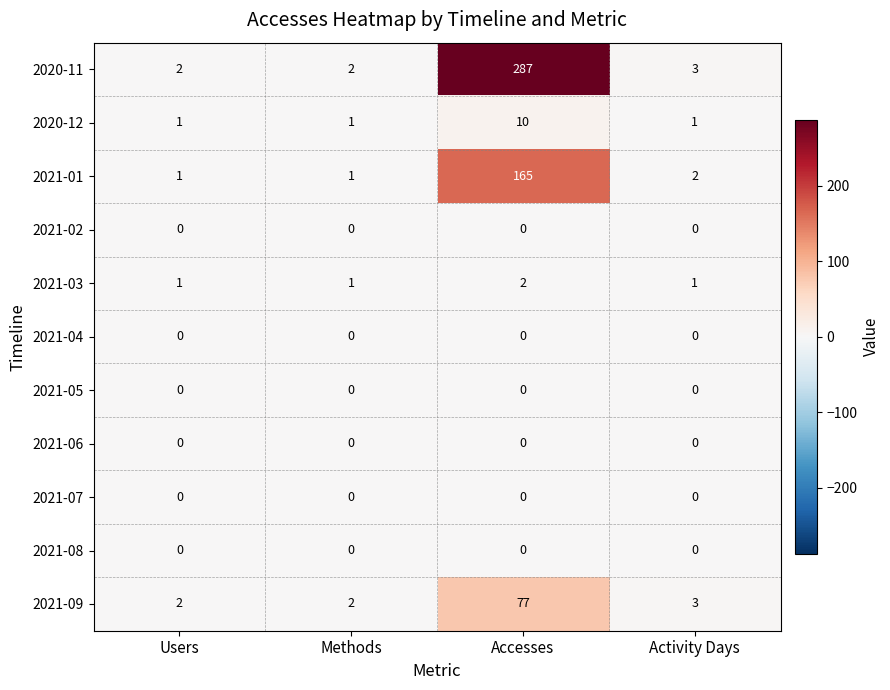

Which series has the widest spread of values?

2020-11